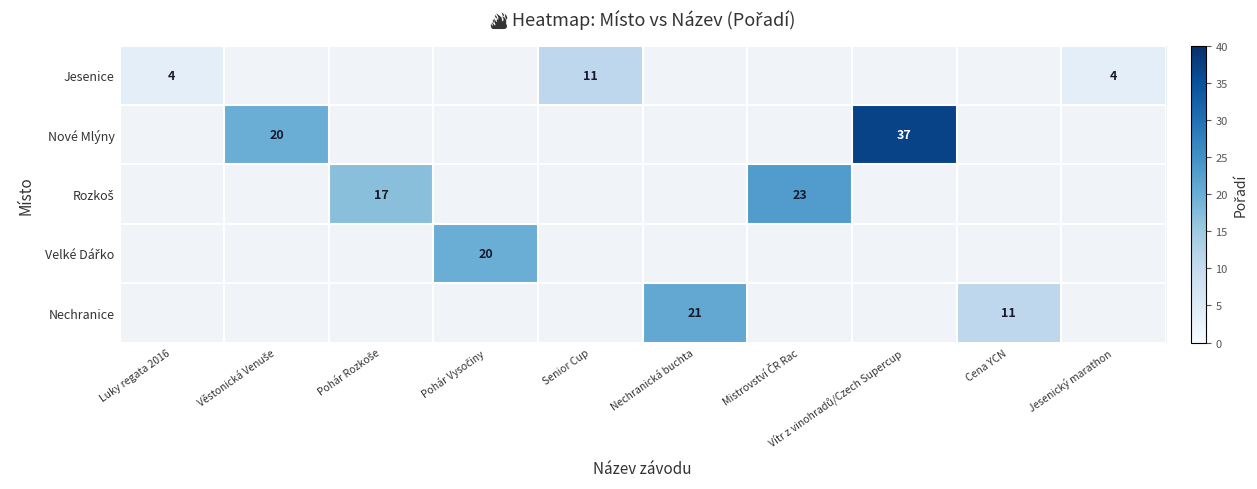

How many values in Jesenice are above zero?

3